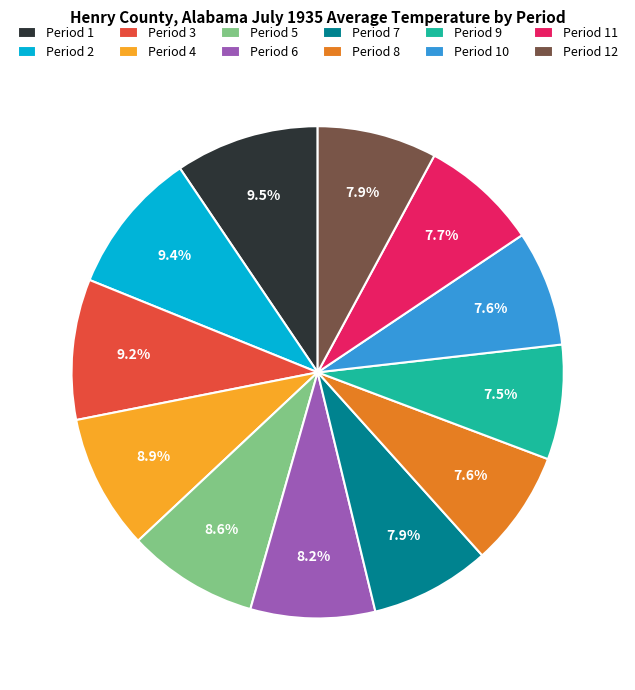

How much of the chart is everything except Period 2?

90.6%